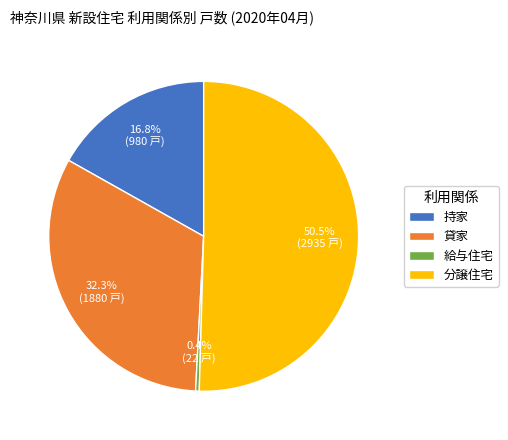

Which category has the smallest portion of the pie?

給与住宅